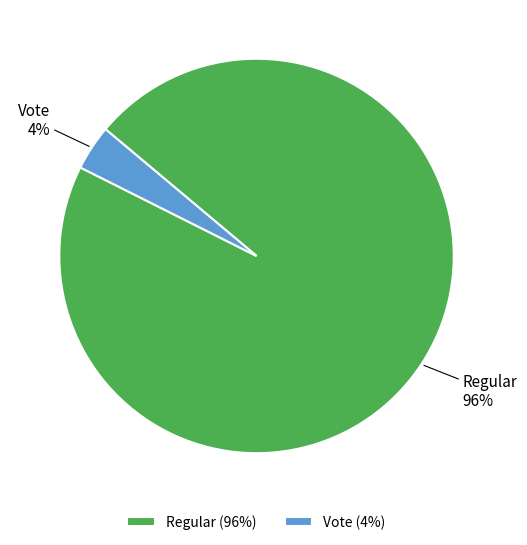

Which category has the smallest portion of the pie?

Vote